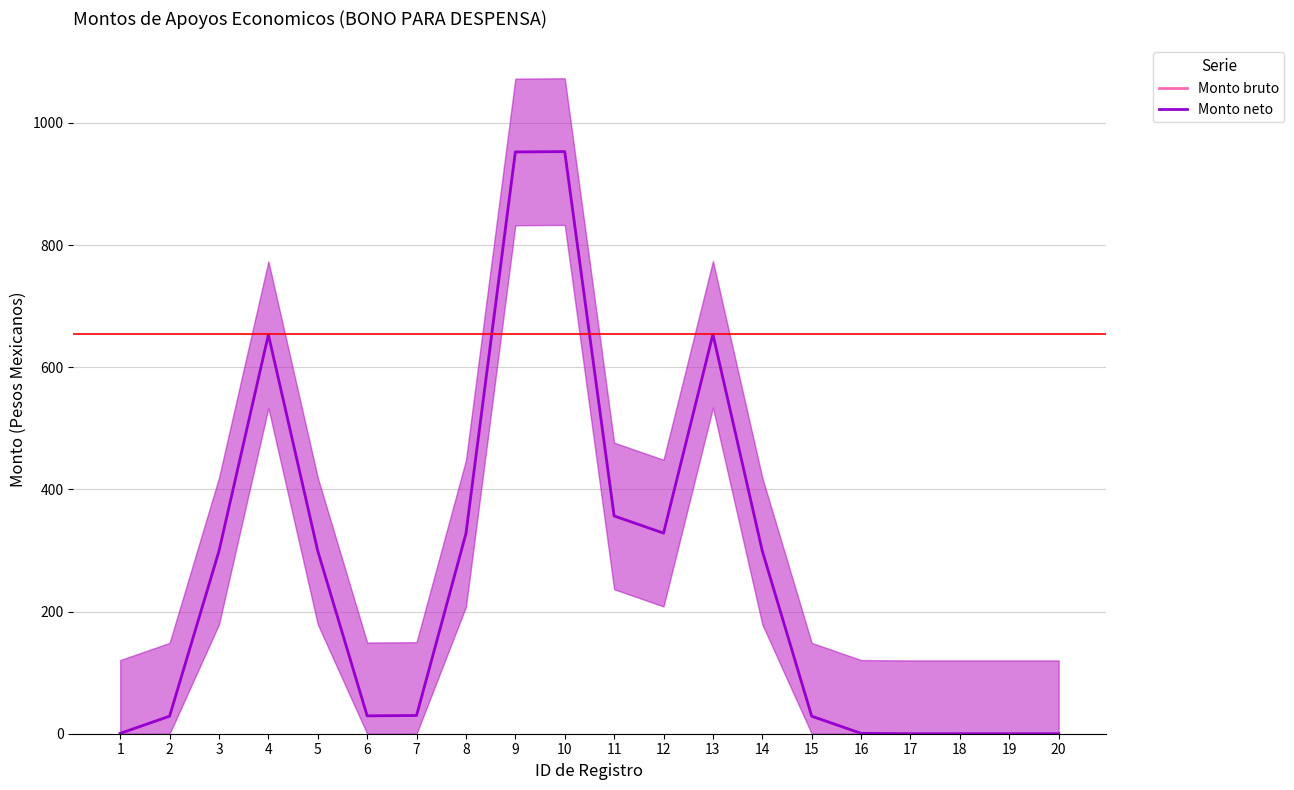

What are all the series names shown in the legend?

Monto bruto, Monto neto